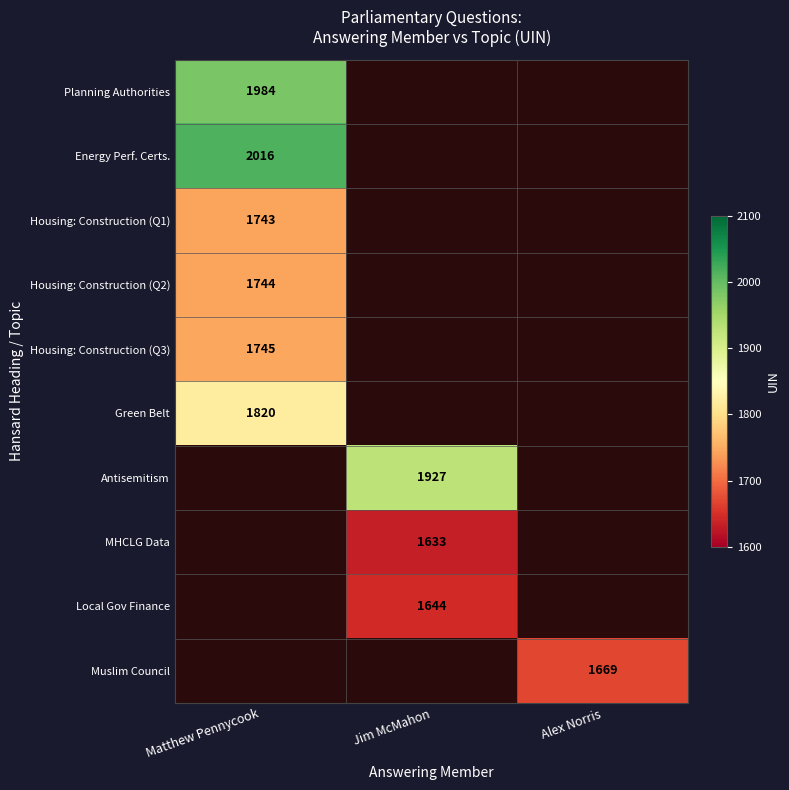

Is it true that Planning Authorities equals 1984 at Matthew Pennycook?

True